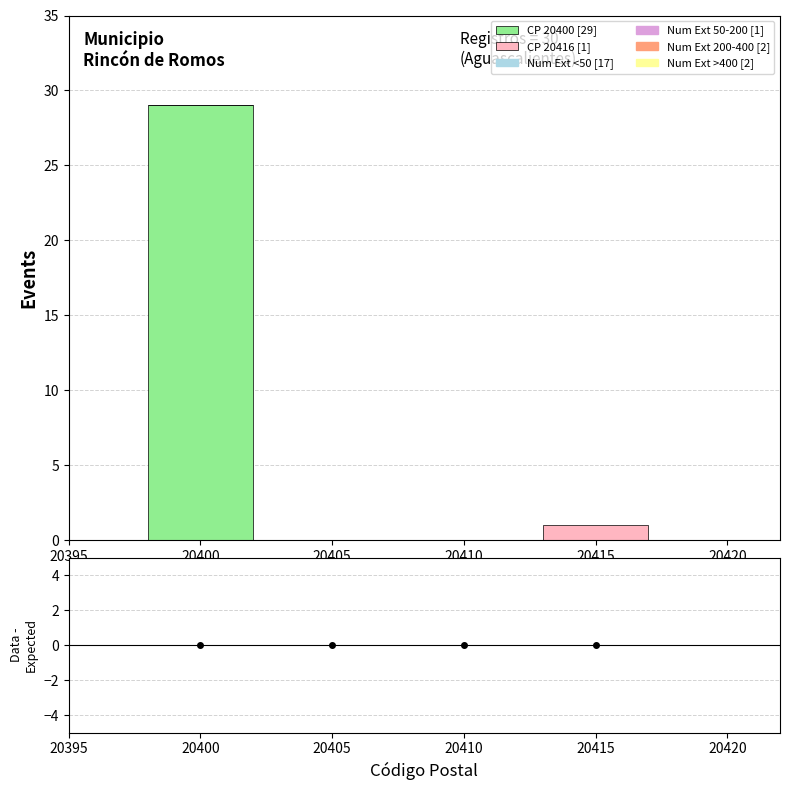

Which range on the x-axis has the tallest stacked bar (by total height)?

20397.5 to 20402.5